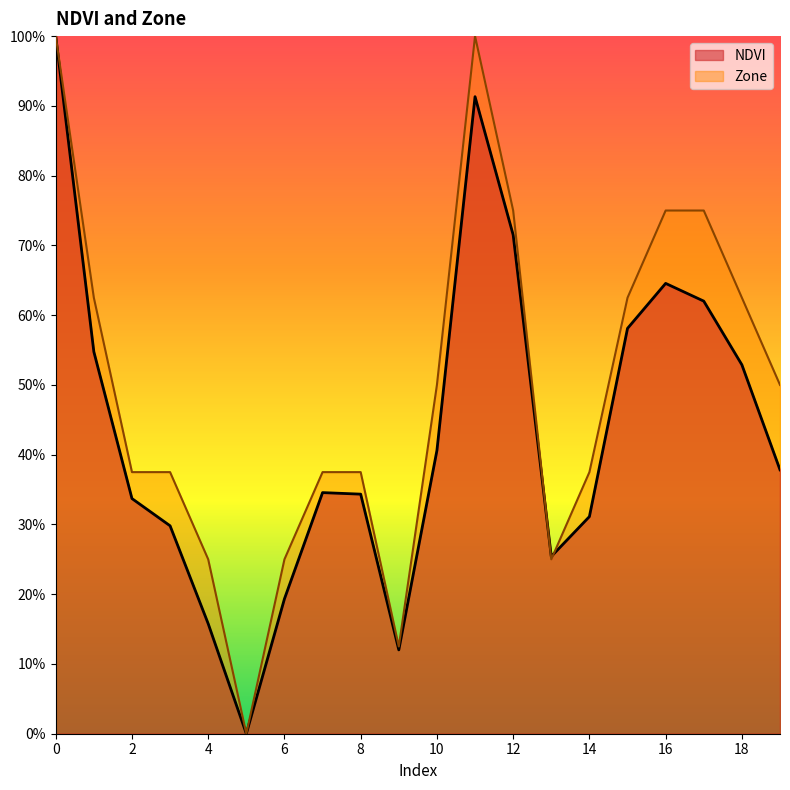

What is the average value of the NDVI series?

0.4